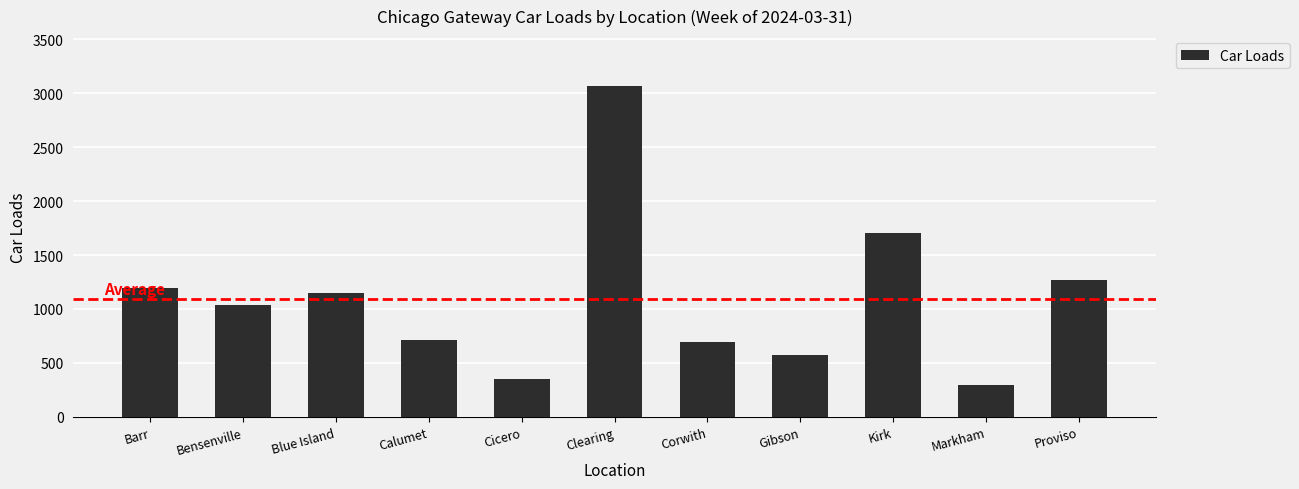

True or false: the data shows 1701 at Kirk.

True